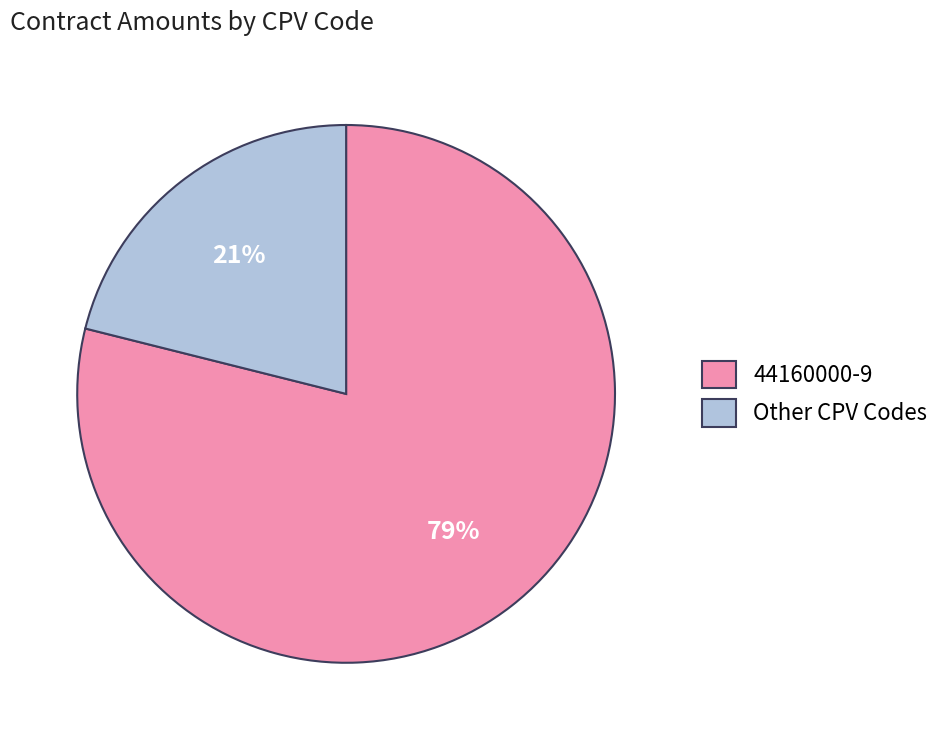

To the nearest percent, what portion does 44160000-9 represent?

79%